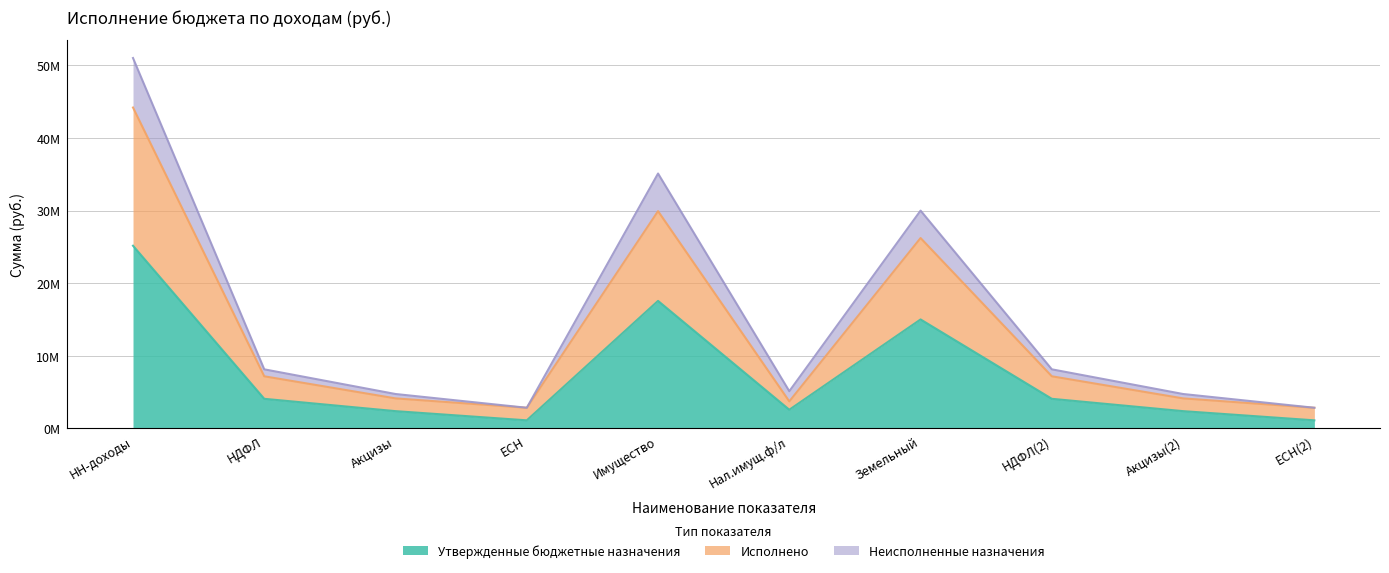

Does the chart display data point markers on the line(s)?

No